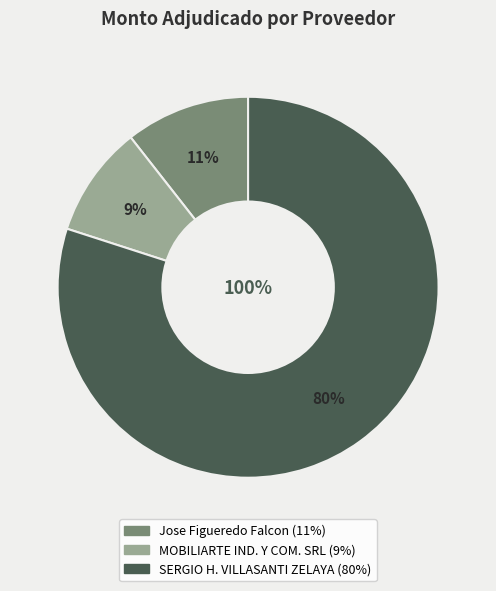

Which category has the smallest portion of the pie?

MOBILIARTE INDUSTRIAL Y COMERCIAL SRL